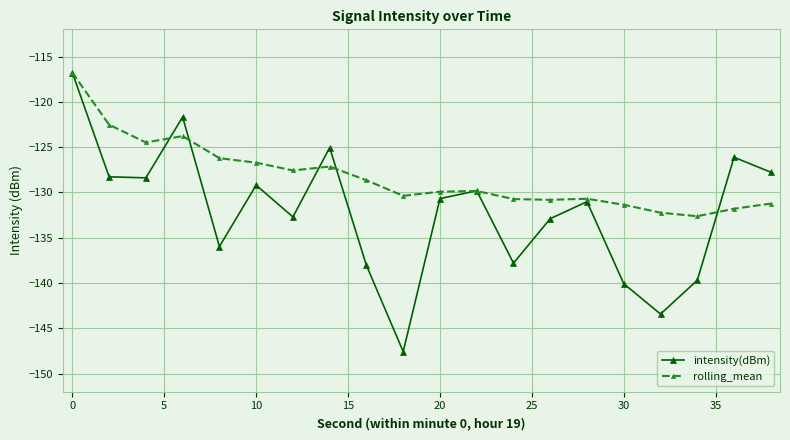

What is the value of the intensity(dBm) point at the 6th from the left?

-129.2